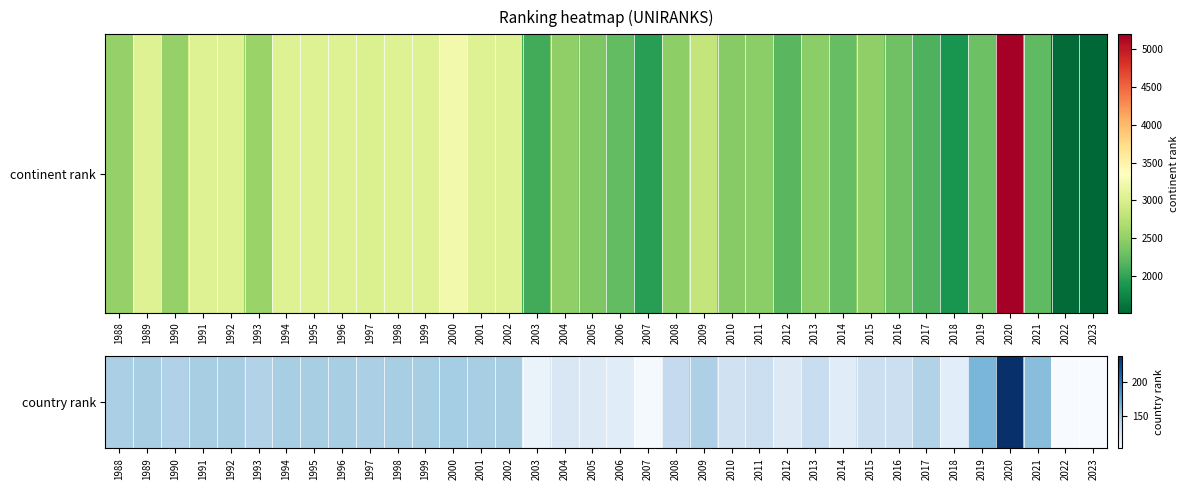

Count the number of categories in the chart.

36